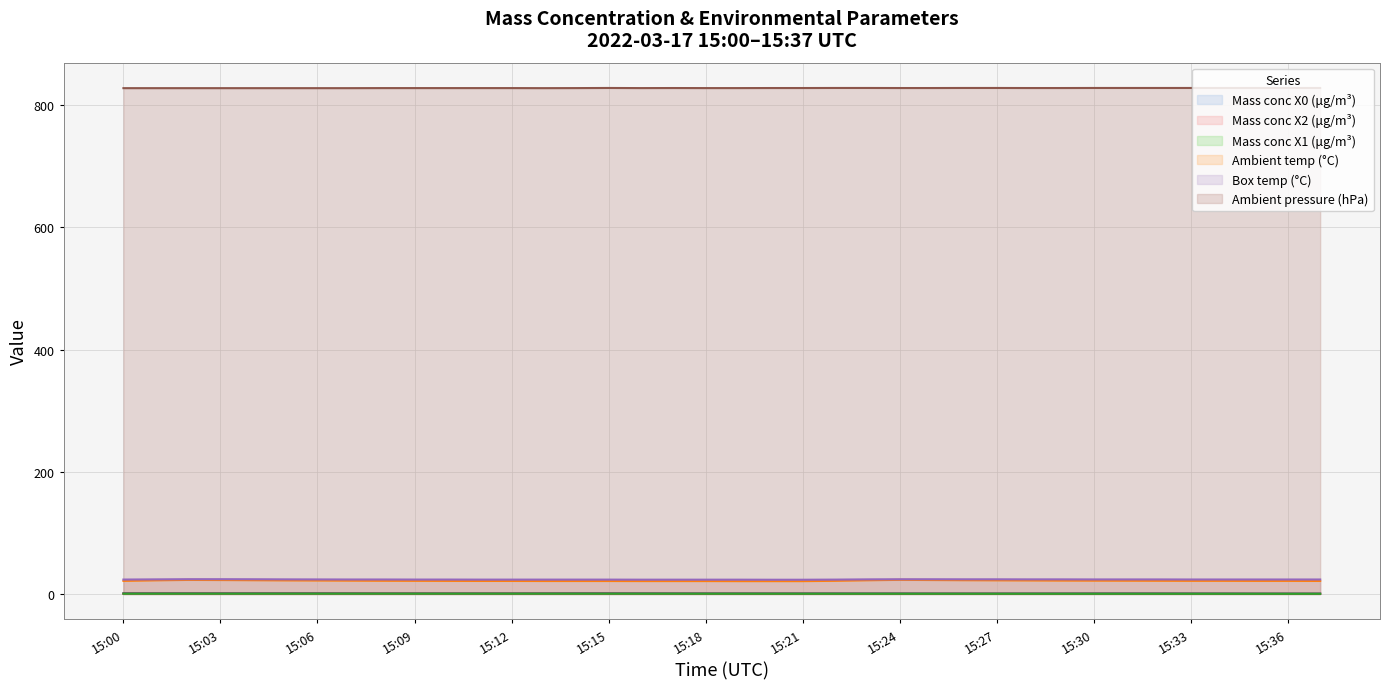

Is it true that Ambient pressure (hPa) equals 544.1 at 15:05?

False